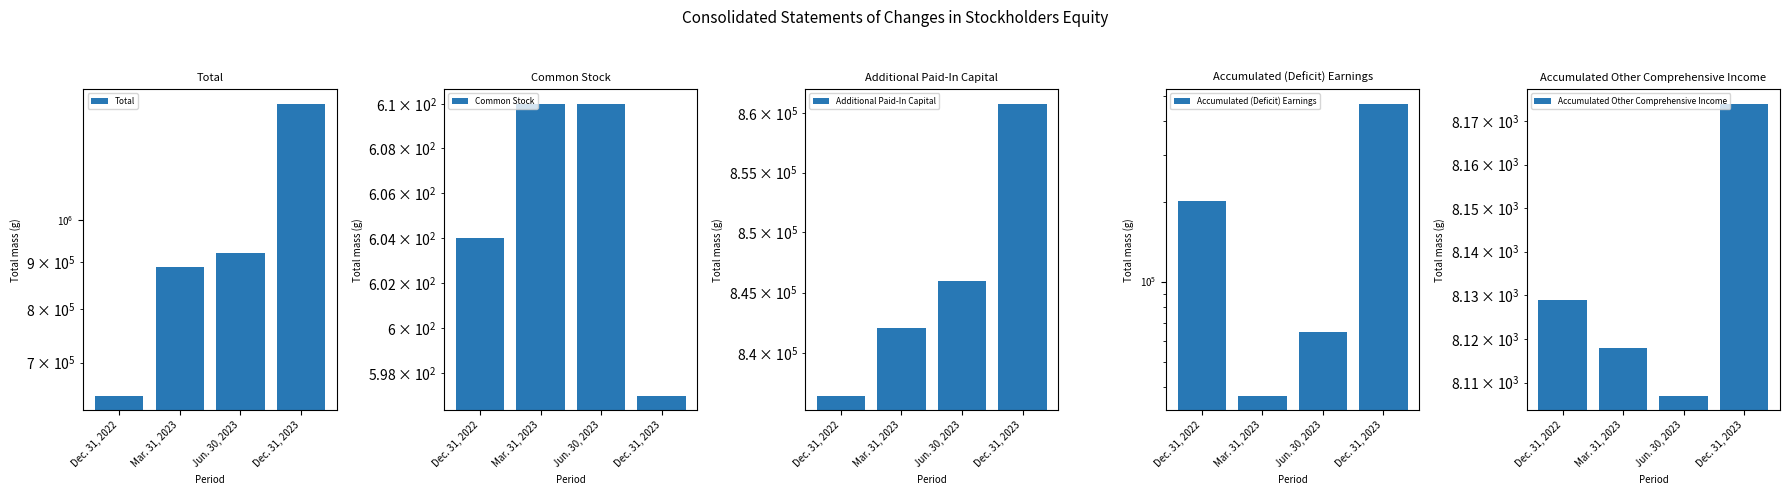

The Common Stock series shows 610 at Jun. 30, 2023. True or false?

True